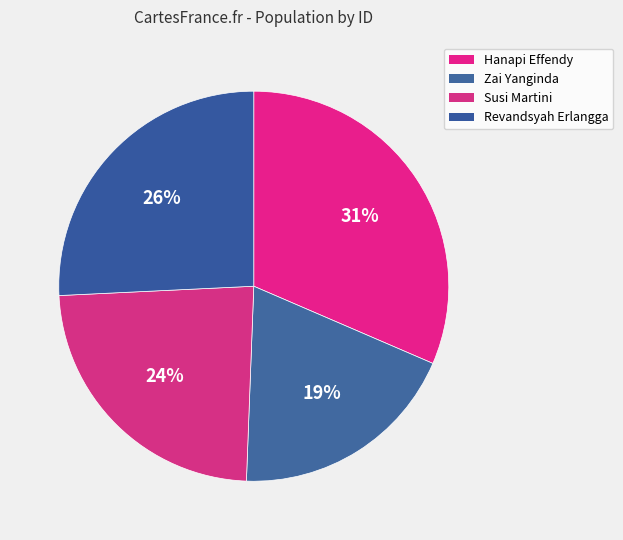

What percentage is the Hanapi Effendy slice, to the nearest percent?

31%